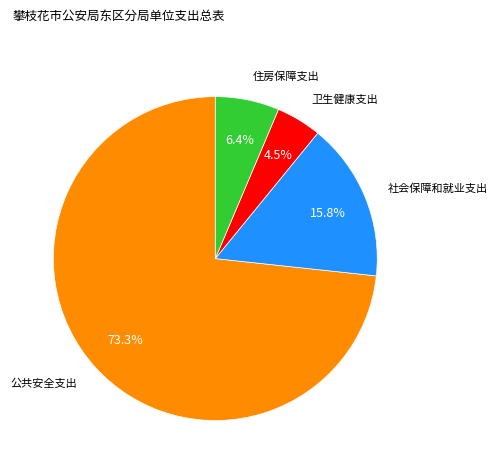

Which category accounts for the majority?

公共安全支出